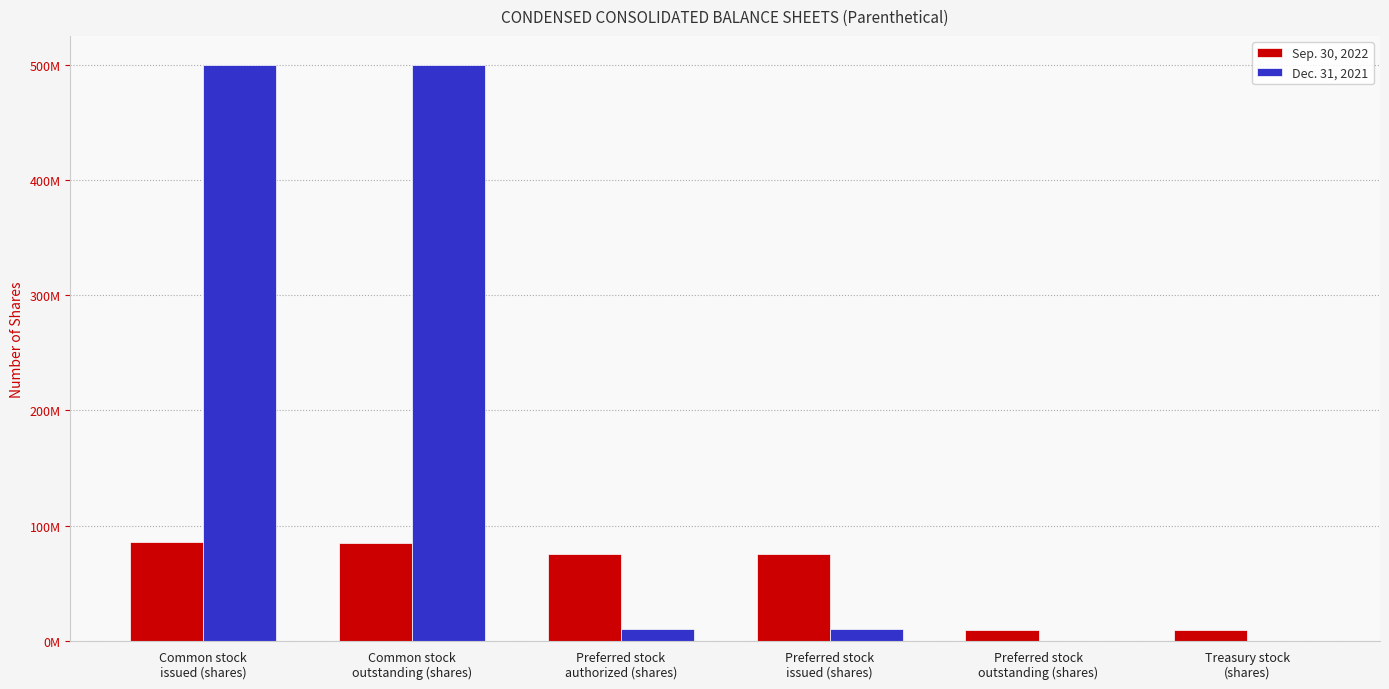

Are the bars grouped side by side (vs. stacked)?

Yes